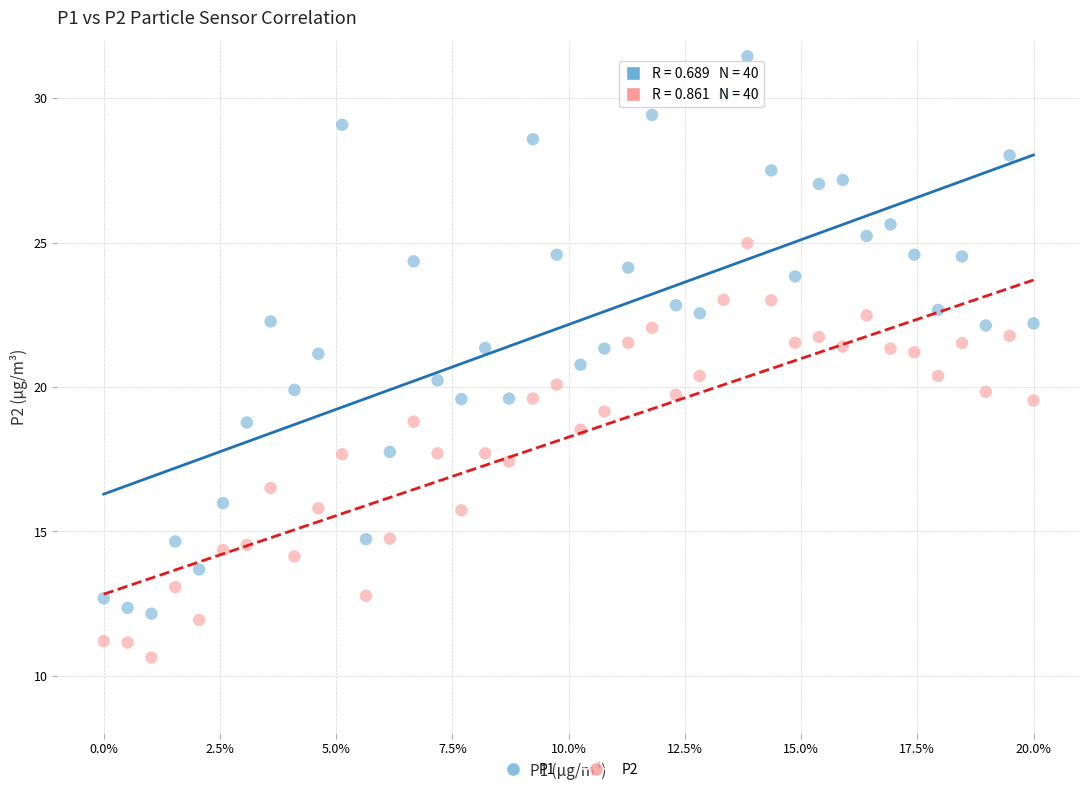

What are all the series names shown in the legend?

P1, P2